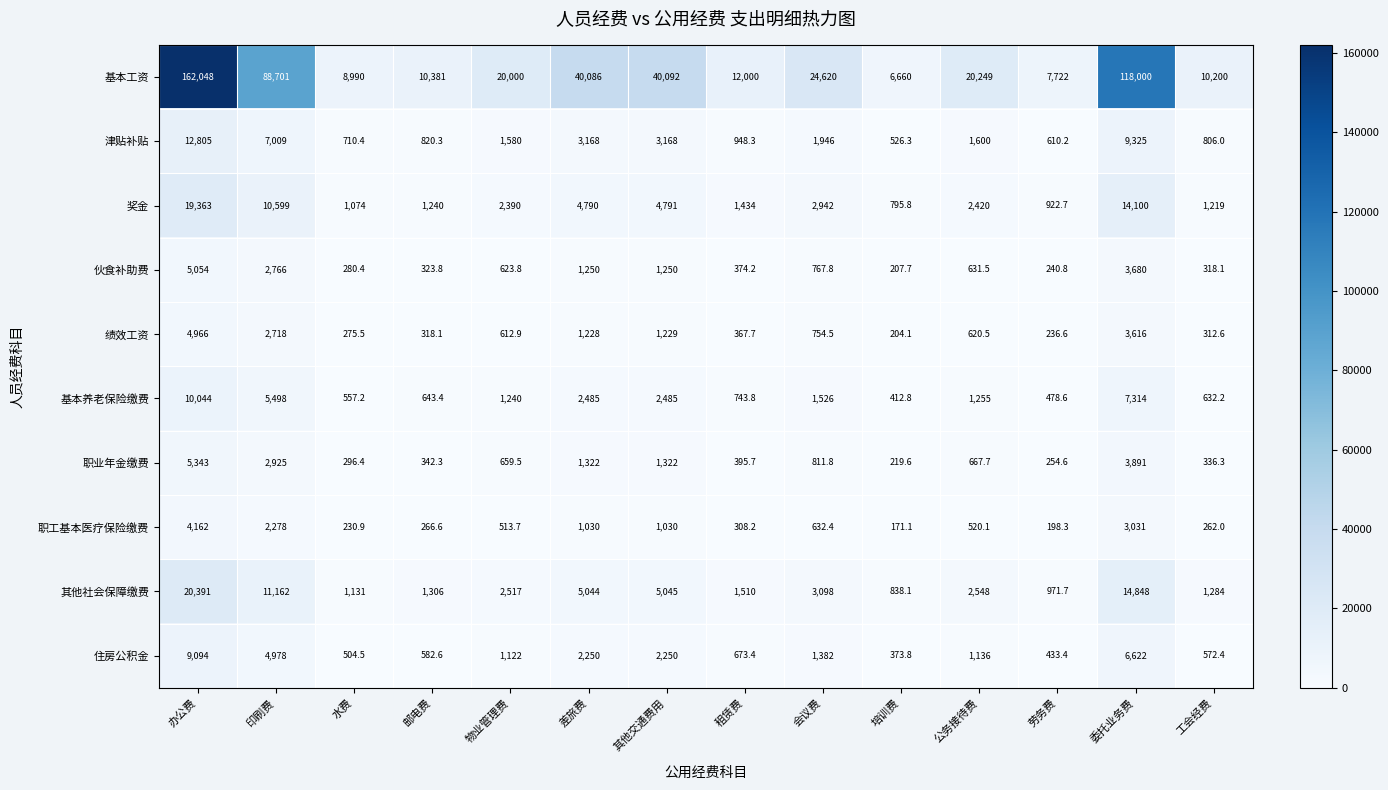

Is it true that 职工基本医疗保险缴费 equals 4162.0 at 办公费?

True